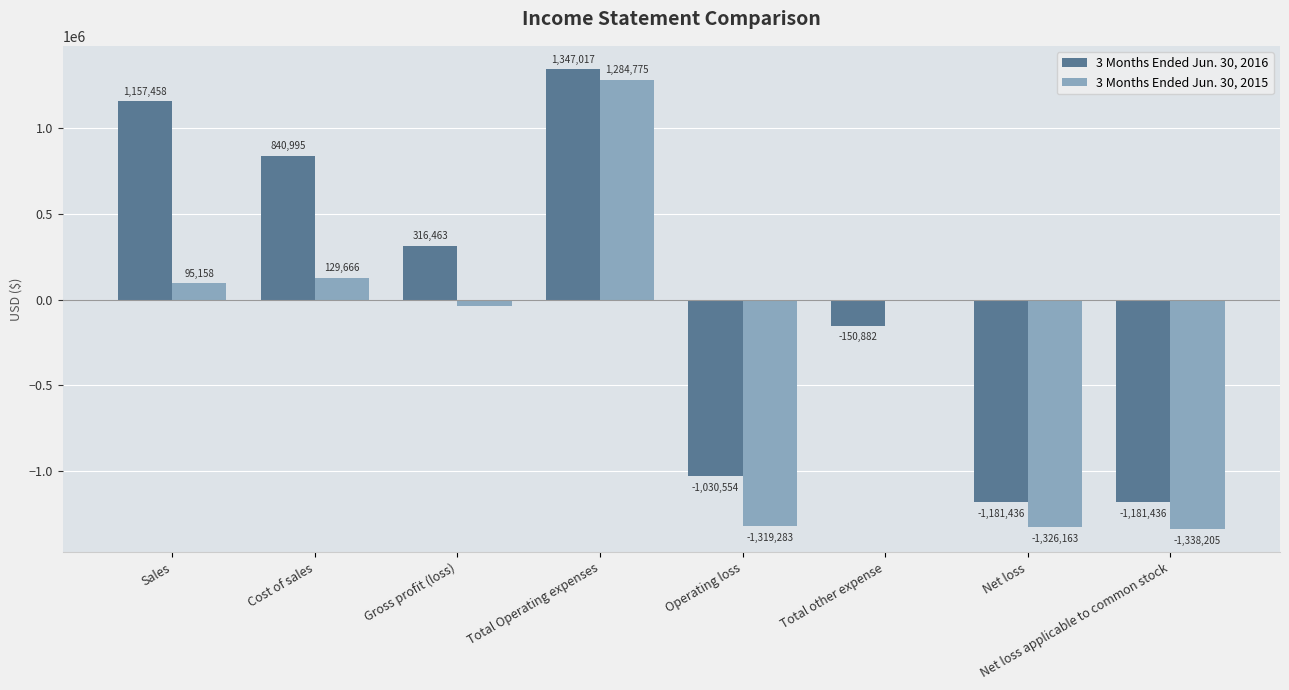

What is the highest value of the 3 Months Ended Jun. 30, 2015 series?

1284775